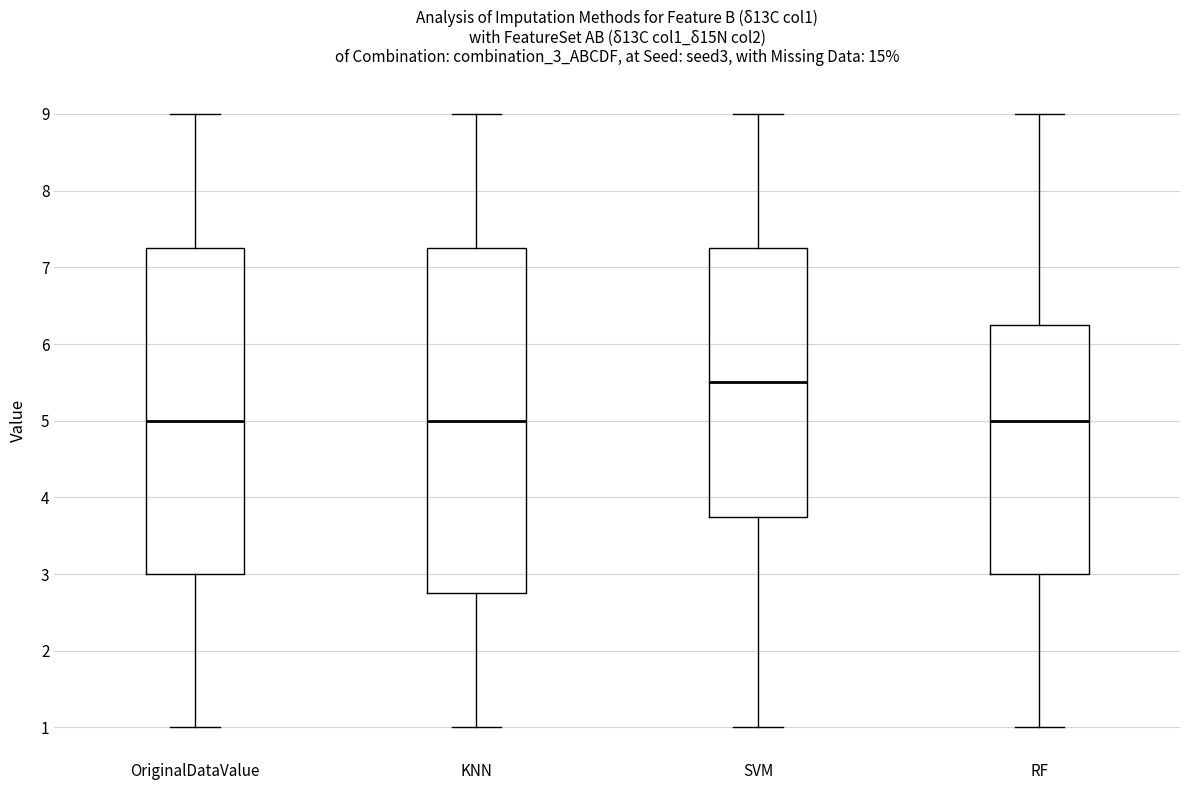

Reading left to right, read every box against the y-axis: the position of its median line, the range the box covers, and the ends of its whiskers. The values are not printed on the chart, so give them approximately, as read against the axis.

OriginalDataValue: median 5.0, box 3.0 to 7.3, whiskers 1.0 to 9.0
KNN: median 5.0, box 2.8 to 7.3, whiskers 1.0 to 9.0
SVM: median 5.5, box 3.8 to 7.3, whiskers 1.0 to 9.0
RF: median 5.0, box 3.0 to 6.3, whiskers 1.0 to 9.0